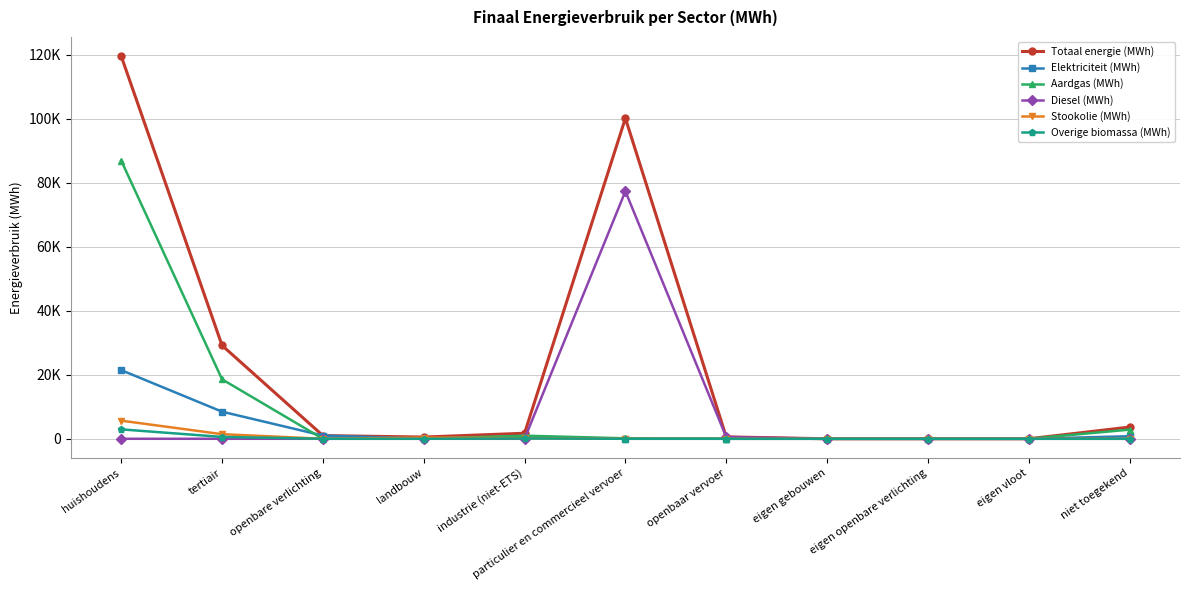

What are all the series names shown in the legend?

Totaal energie (MWh), Elektriciteit (MWh), Aardgas (MWh), Diesel (MWh), Stookolie (MWh), Overige biomassa (MWh)